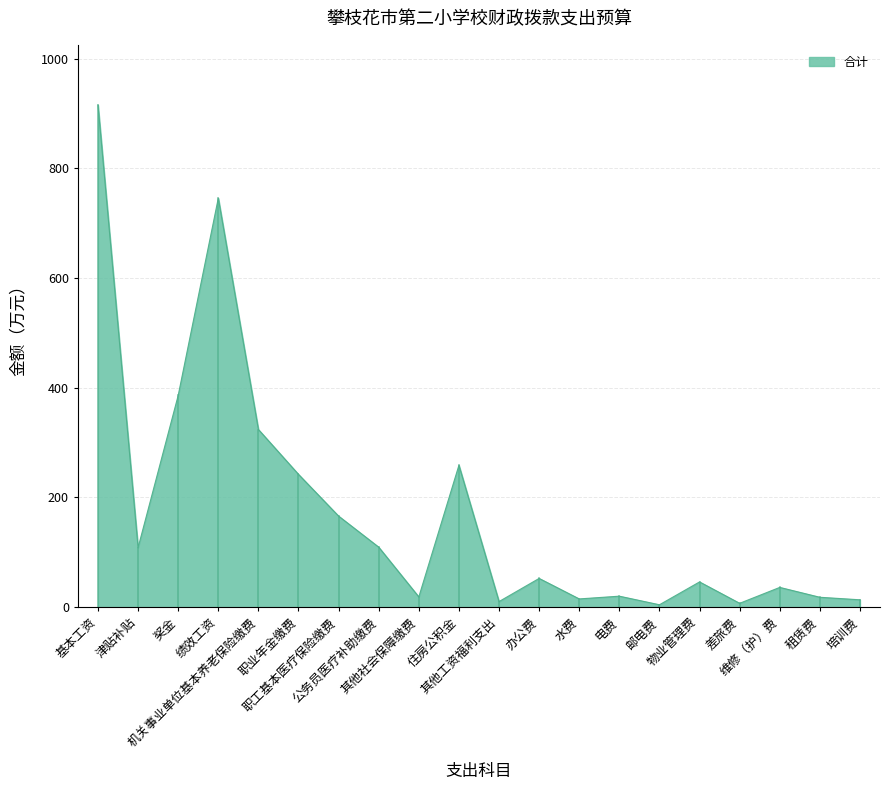

List the labels in order of value, largest first.

基本工资, 绩效工资, 奖金, 机关事业单位基本养老保险缴费, 住房公积金, 职业年金缴费, 职工基本医疗保险缴费, 公务员医疗补助缴费, 津贴补贴, 办公费, 物业管理费, 维修（护）费, 电费, 其他社会保障缴费, 租赁费, 水费, 培训费, 其他工资福利支出, 差旅费, 邮电费